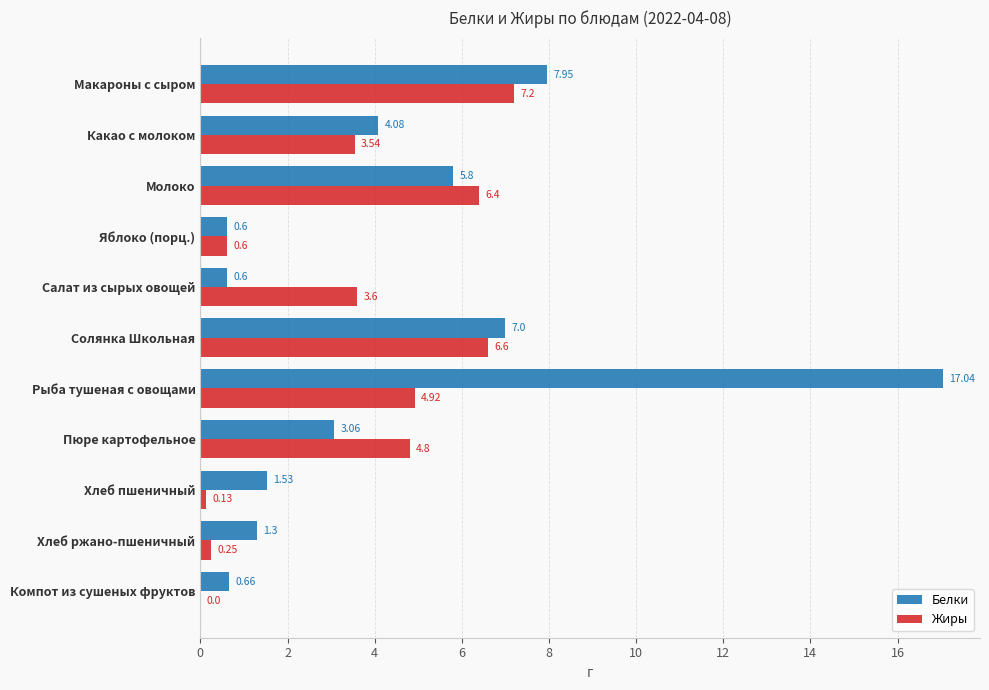

Which series has the largest range (max minus min)?

Белки